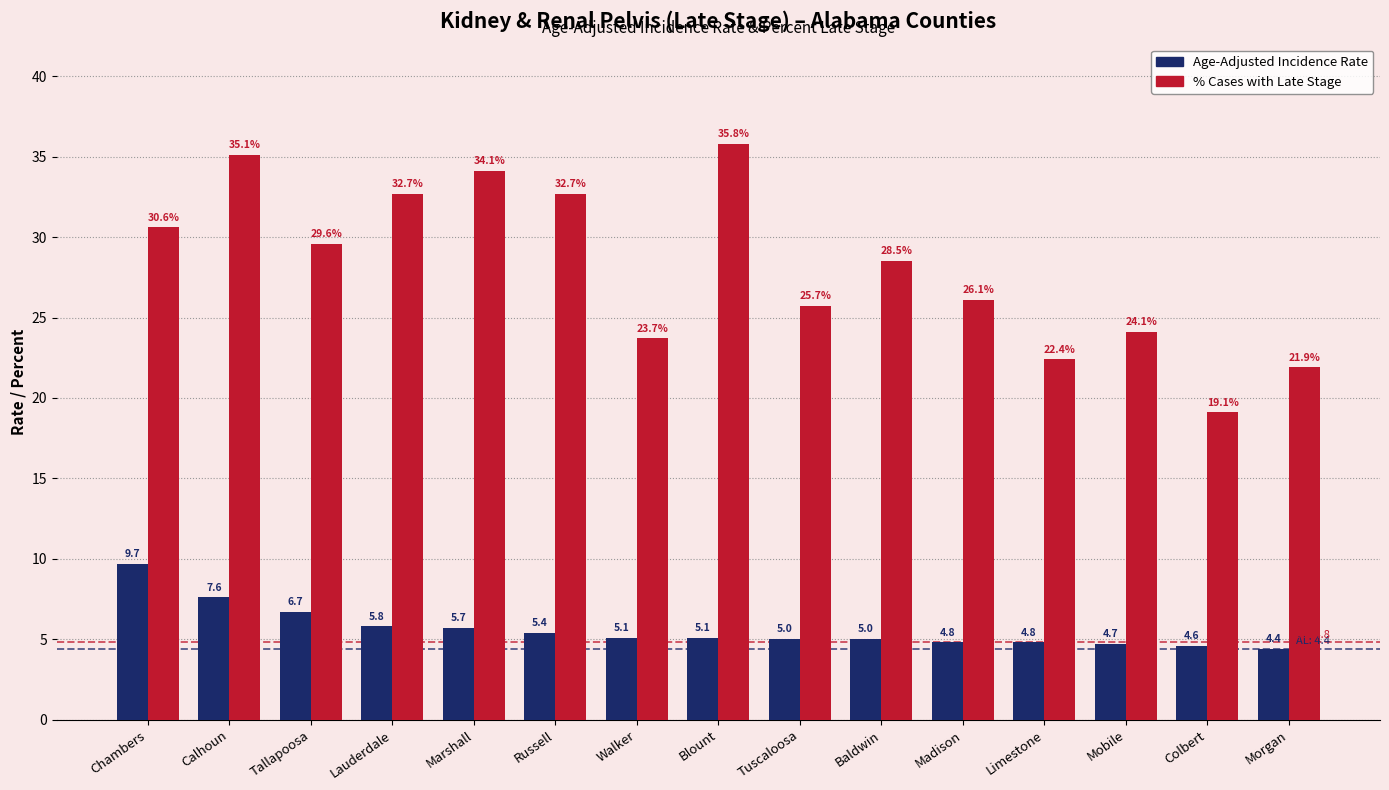

At which category is the sum across all series the highest?

Calhoun